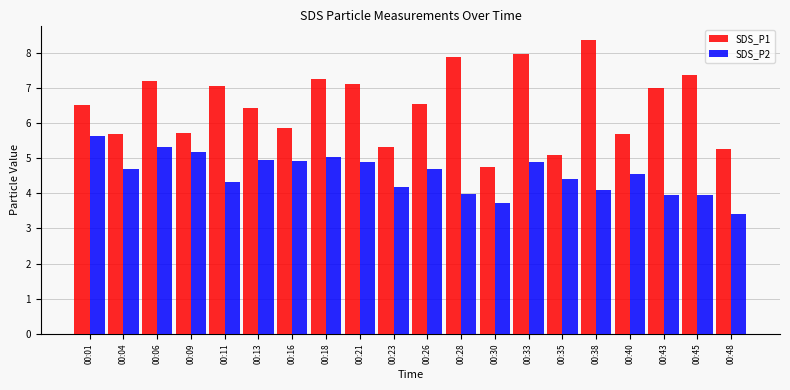

The value of SDS_P1 at 00:26 is 6.5. True or false?

True